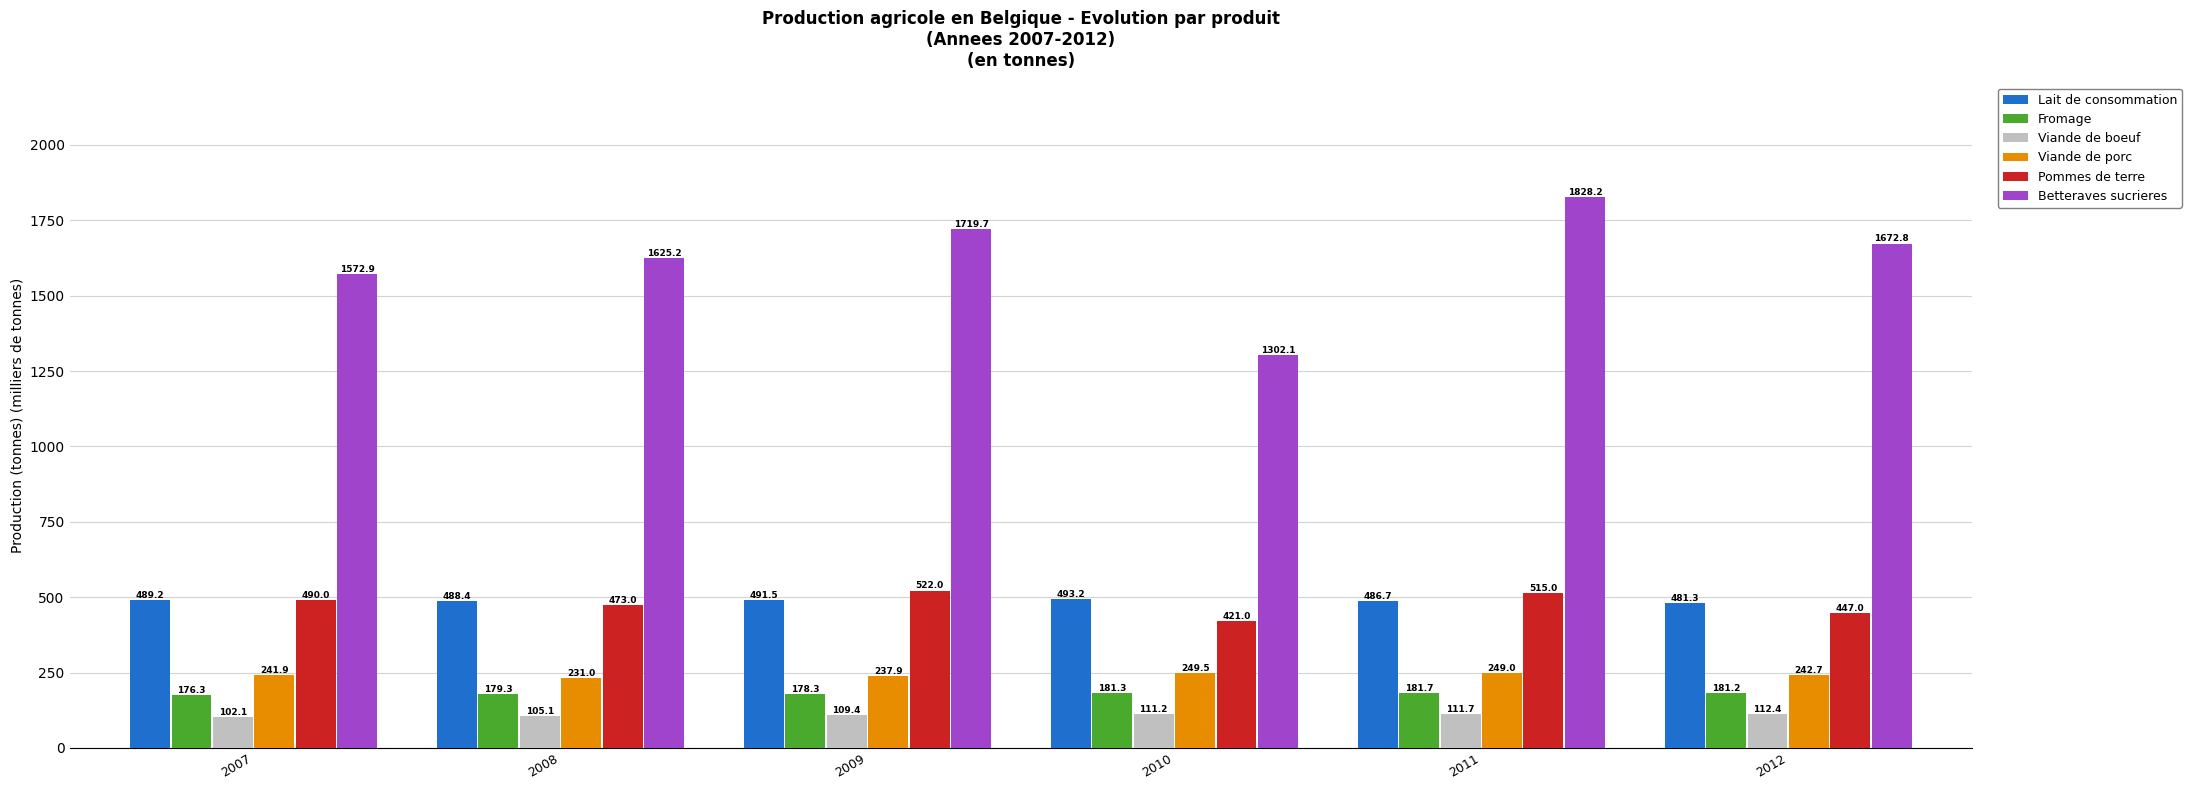

True or false: Viande de boeuf has a value of 171.1 at 2007.

False